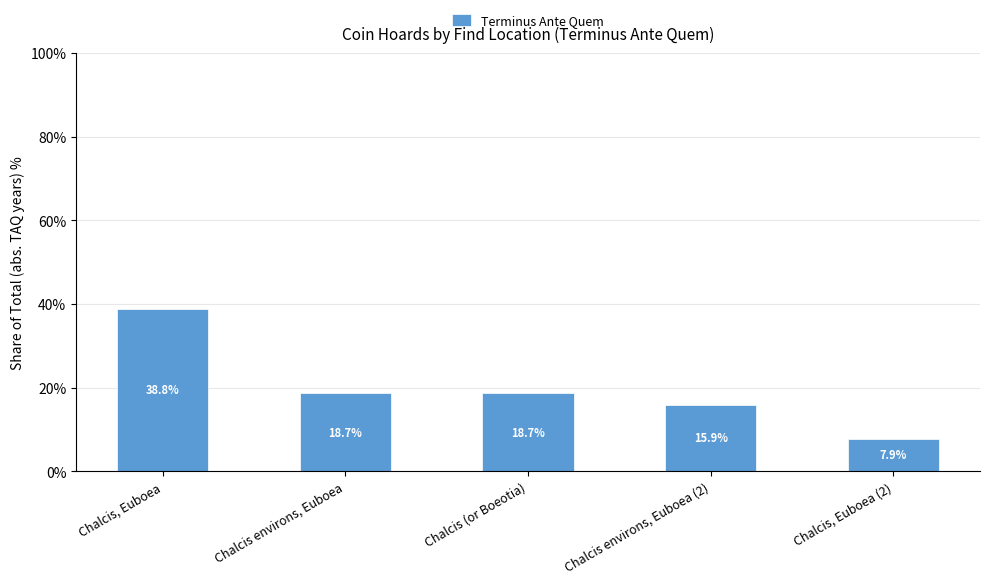

How many bars are there in total?

5